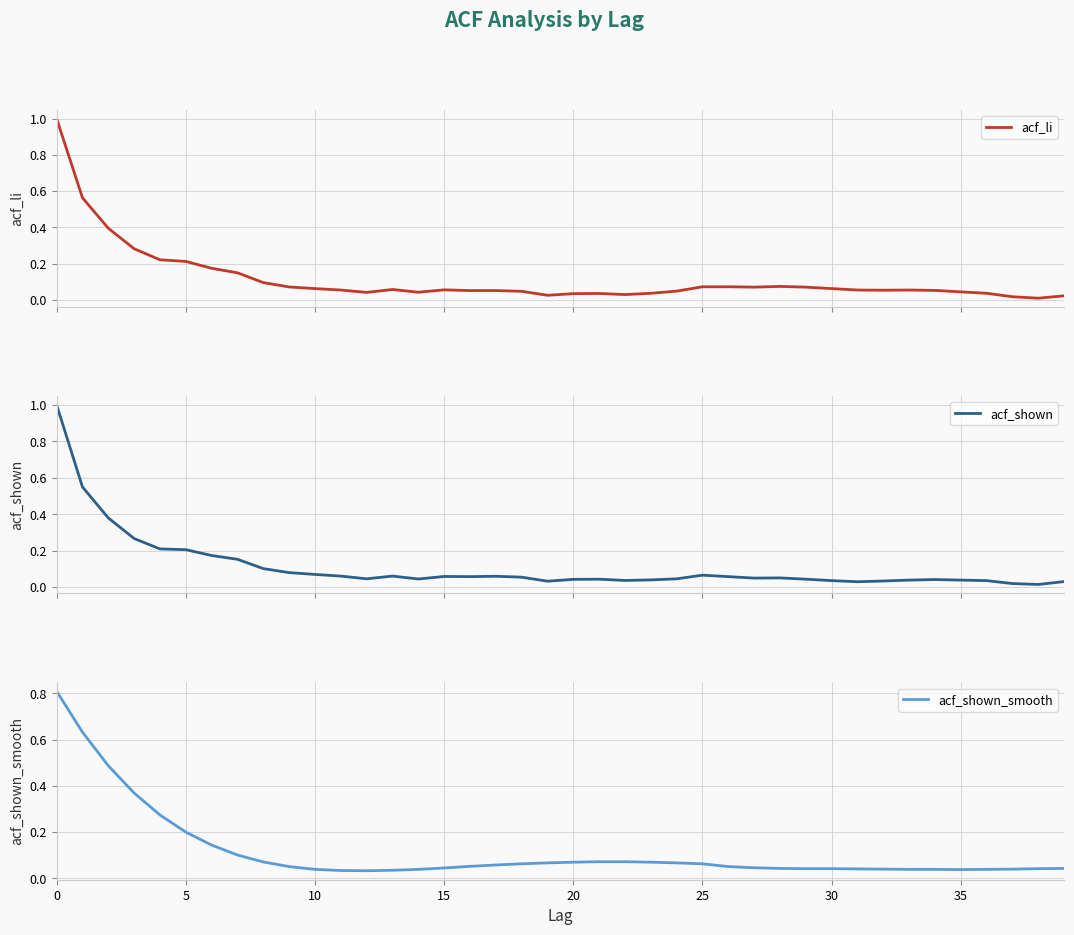

Which series has the widest spread of values?

acf_li